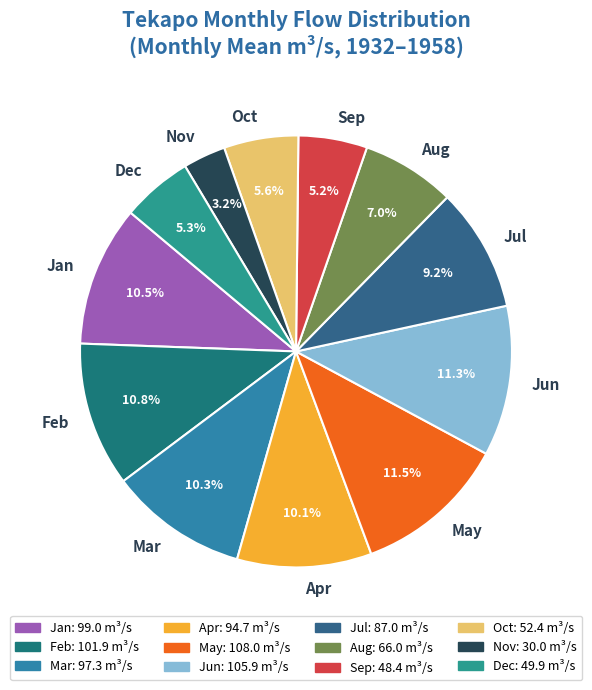

Which category has the smallest portion of the pie?

Nov